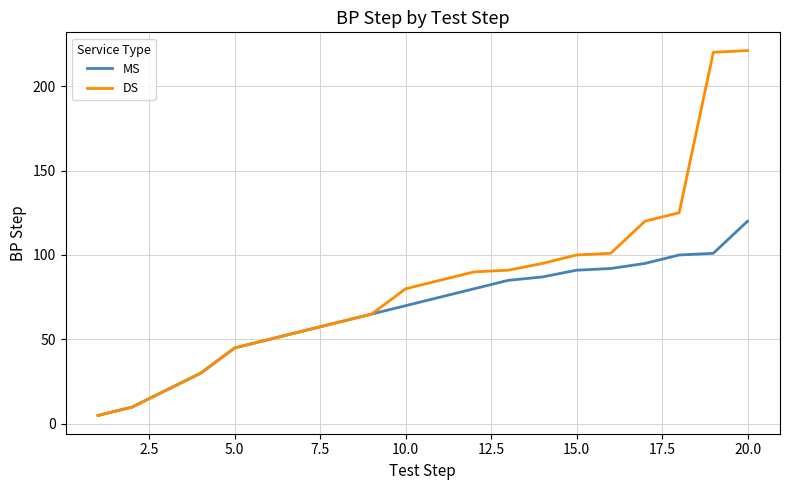

Reading left to right, list all the values displayed in this chart.

MS: 5	10	20	30	45	50	55	60	65	70	75	80	85	87	91	92	95	100	101	120
DS: 5	10	20	30	45	50	55	60	65	80	85	90	91	95	100	101	120	125	220	221